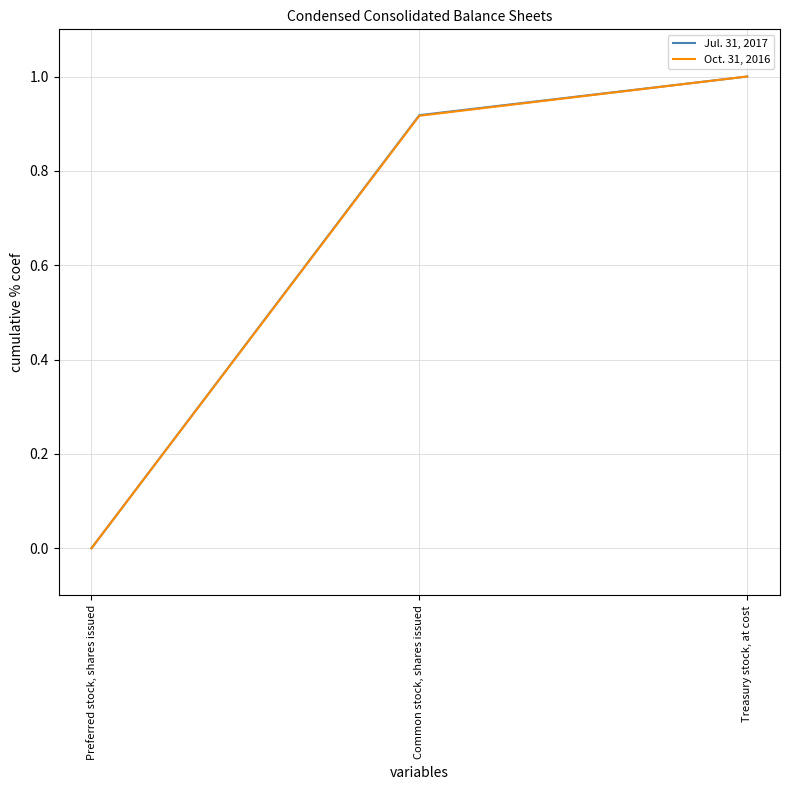

What position from the left is Common stock, shares issued?

2